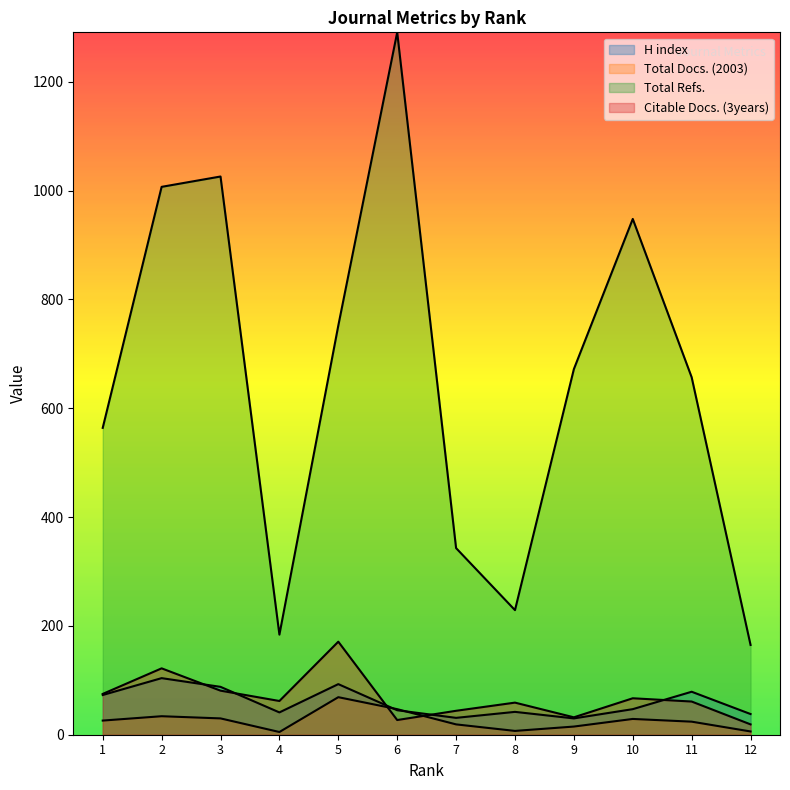

How many data points in Citable Docs. (3years) are above 62?

5